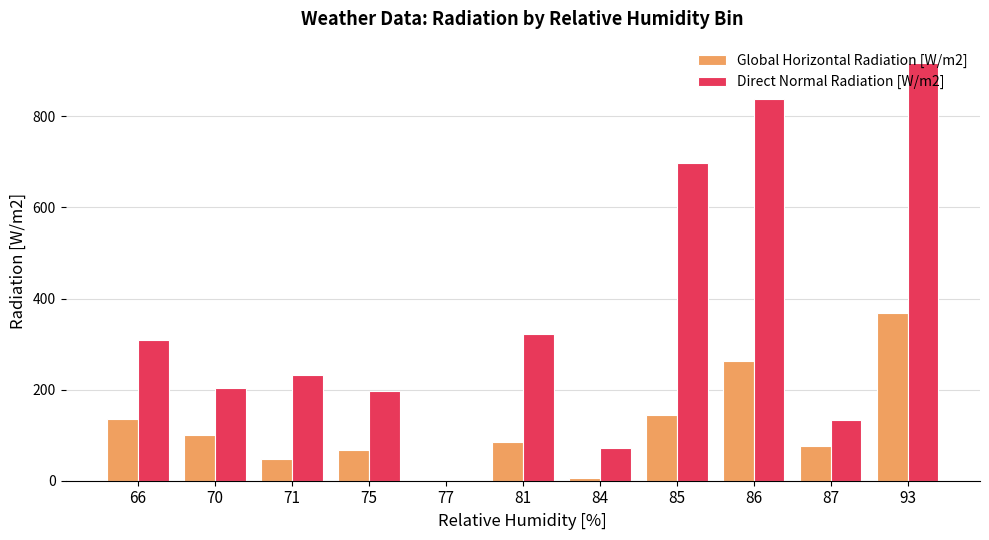

How many values in the Global Horizontal Radiation [W/m2] series exceed 85?

6